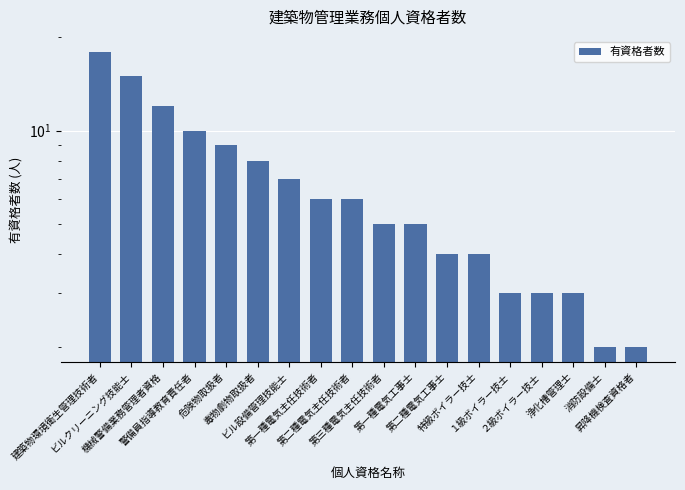

What is the maximum value shown in the chart?

18